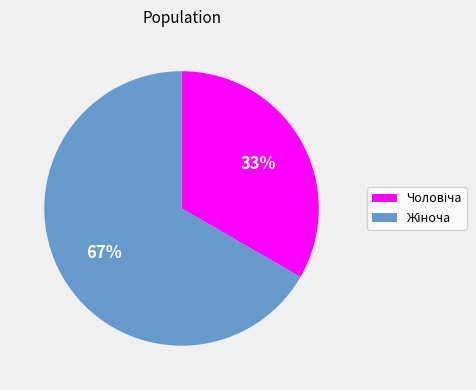

To the nearest percent, what is the average slice percentage?

50%